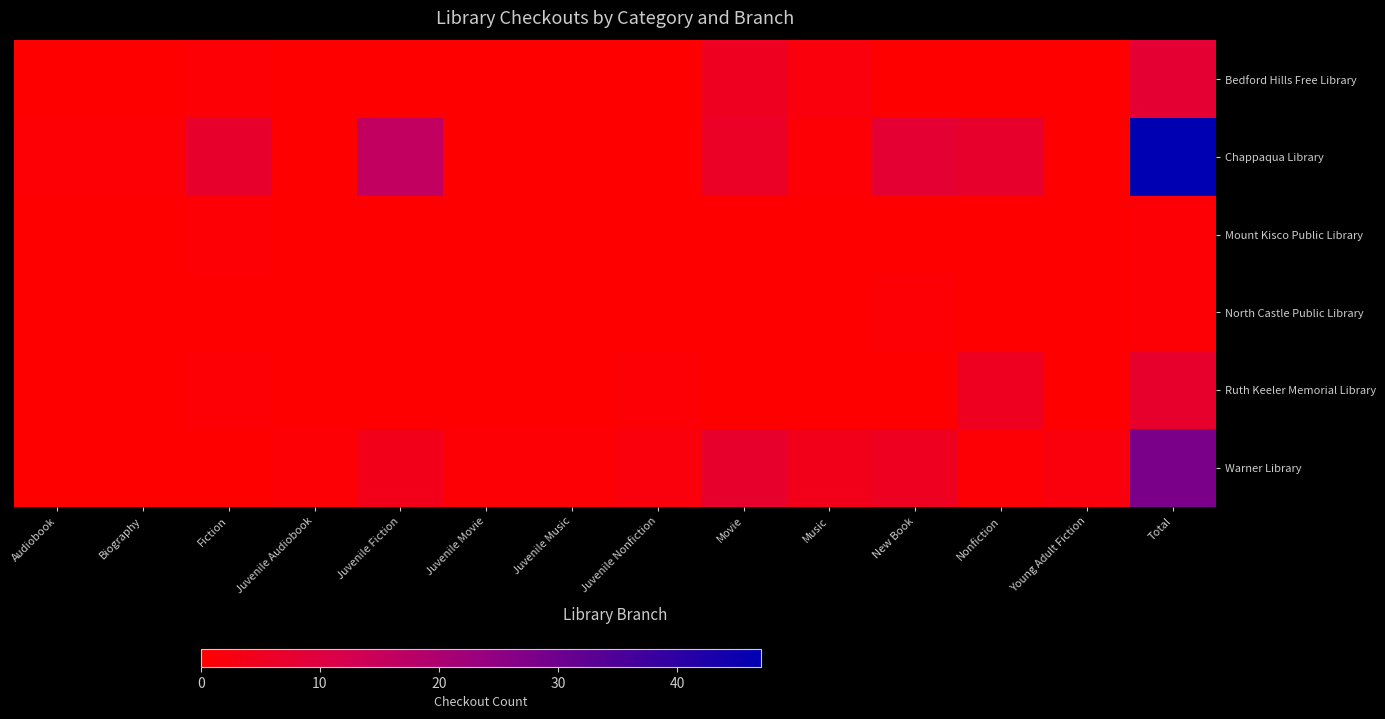

Which series has the widest spread of values?

Chappaqua Library